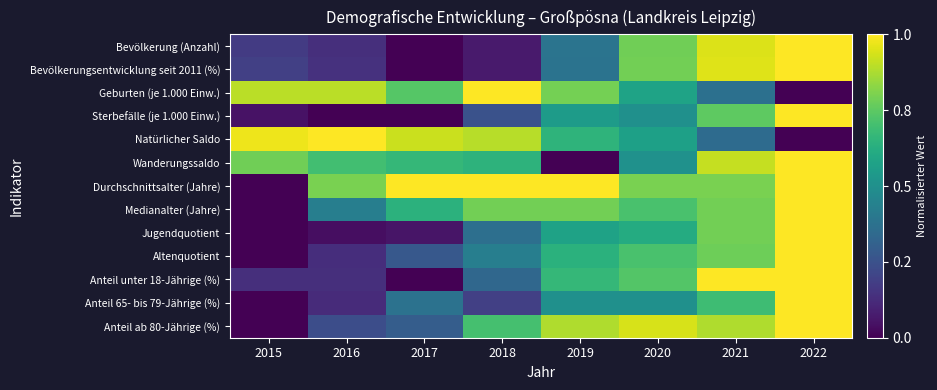

Reading left to right, list all the values displayed in this chart.

Bevölkerung (Anzahl): 2015=0.2	2016=0.1	2017=0.0	2018=0.1	2019=0.4	2020=0.8	2021=0.9	2022=1.0
Bevölkerungsentwicklung seit 2011 (%): 2015=0.2	2016=0.1	2017=0.0	2018=0.1	2019=0.4	2020=0.8	2021=1.0	2022=1.0
Geburten (je 1.000 Einw.): 2015=0.9	2016=0.9	2017=0.7	2018=1.0	2019=0.8	2020=0.6	2021=0.4	2022=0.0
Sterbefälle (je 1.000 Einw.): 2015=0.1	2016=0.0	2017=0.0	2018=0.2	2019=0.5	2020=0.5	2021=0.8	2022=1.0
Natürlicher Saldo: 2015=1.0	2016=1.0	2017=0.9	2018=0.9	2019=0.6	2020=0.6	2021=0.4	2022=0.0
Wanderungssaldo: 2015=0.8	2016=0.7	2017=0.7	2018=0.6	2019=0.0	2020=0.5	2021=0.9	2022=1.0
Durchschnittsalter (Jahre): 2015=0.0	2016=0.8	2017=1.0	2018=1.0	2019=1.0	2020=0.8	2021=0.8	2022=1.0
Medianalter (Jahre): 2015=0.0	2016=0.4	2017=0.6	2018=0.8	2019=0.8	2020=0.7	2021=0.8	2022=1.0
Jugendquotient: 2015=0.0	2016=0.0	2017=0.1	2018=0.4	2019=0.6	2020=0.6	2021=0.8	2022=1.0
Altenquotient: 2015=0.0	2016=0.1	2017=0.3	2018=0.4	2019=0.6	2020=0.7	2021=0.8	2022=1.0
Anteil unter 18-Jährige (%): 2015=0.1	2016=0.1	2017=0.0	2018=0.3	2019=0.7	2020=0.7	2021=1.0	2022=1.0
Anteil 65- bis 79-Jährige (%): 2015=0.0	2016=0.1	2017=0.4	2018=0.2	2019=0.5	2020=0.5	2021=0.7	2022=1.0
Anteil ab 80-Jährige (%): 2015=0.0	2016=0.2	2017=0.3	2018=0.7	2019=0.9	2020=0.9	2021=0.9	2022=1.0